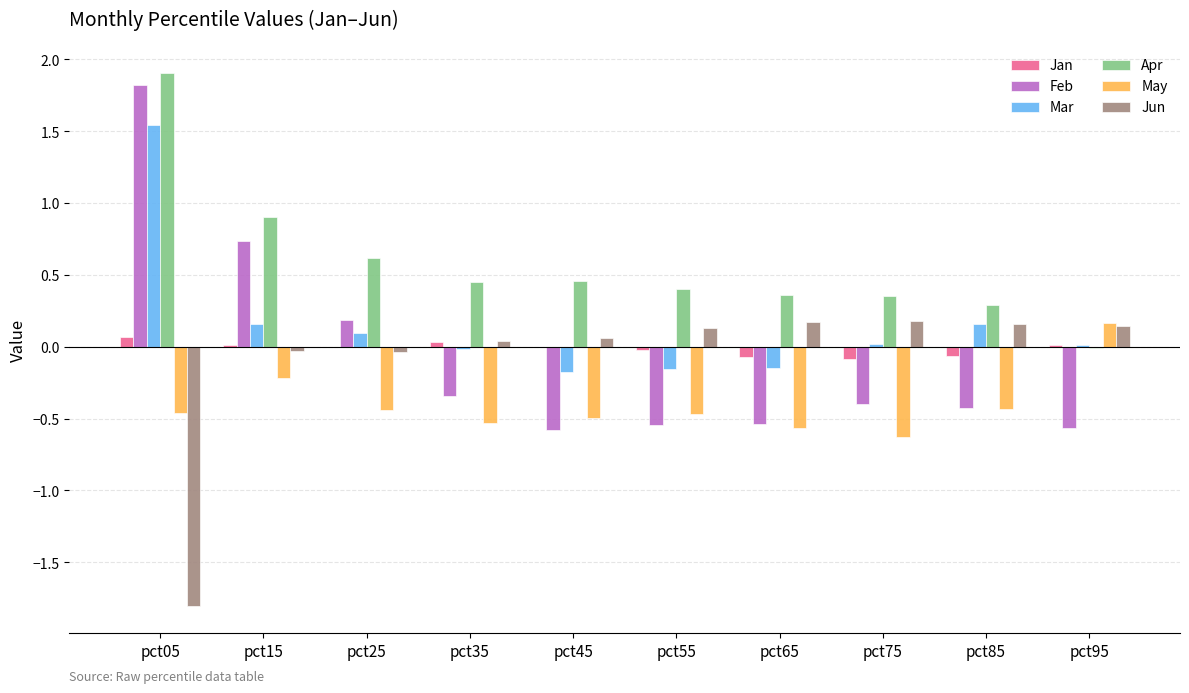

How many positive values does the Feb series have?

3